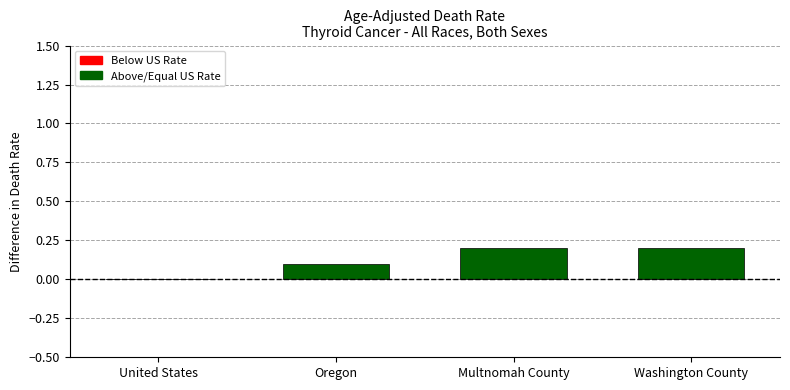

Between Oregon and Washington County, which is larger?

Washington County